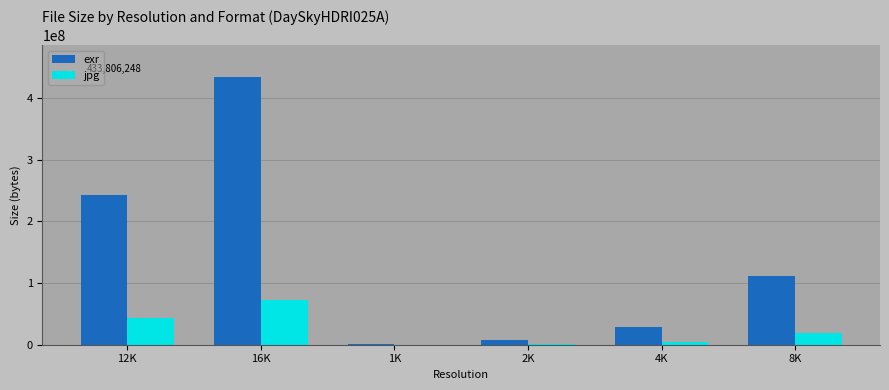

What is the average value of the exr series?

137751398